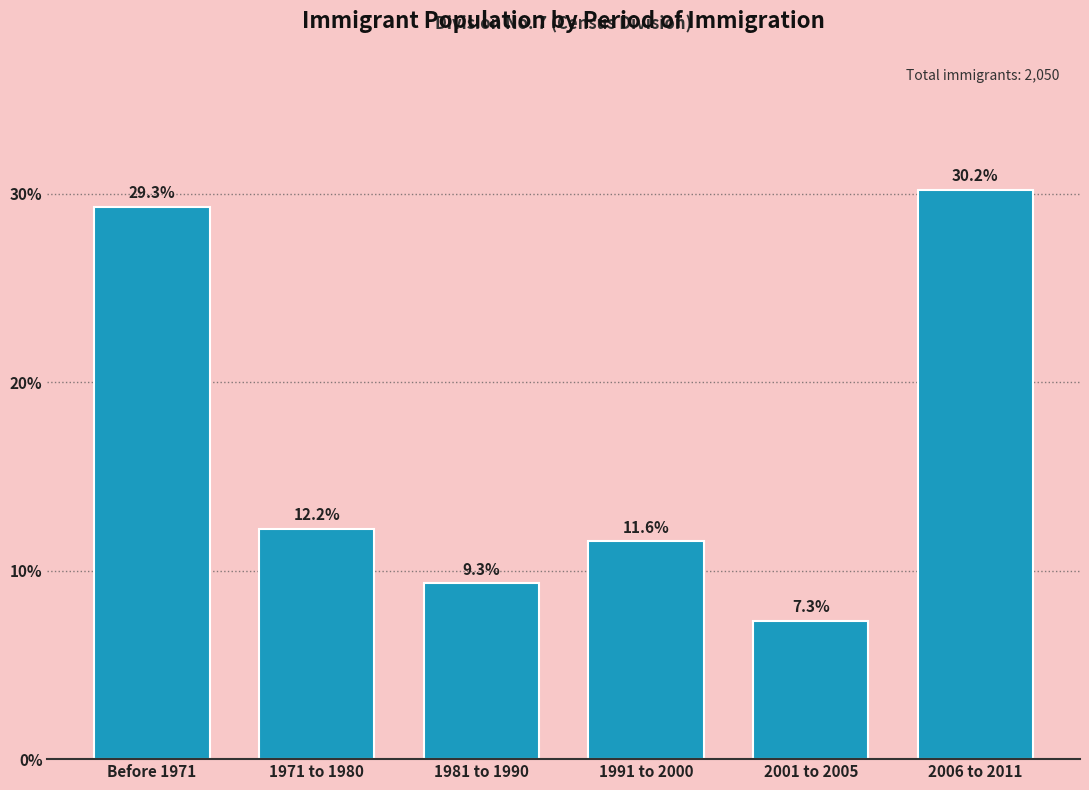

Reading left to right, what are all the values shown in this chart?

Before 1971=29.3	1971 to 1980=12.2	1981 to 1990=9.3	1991 to 2000=11.6	2001 to 2005=7.3	2006 to 2011=30.2